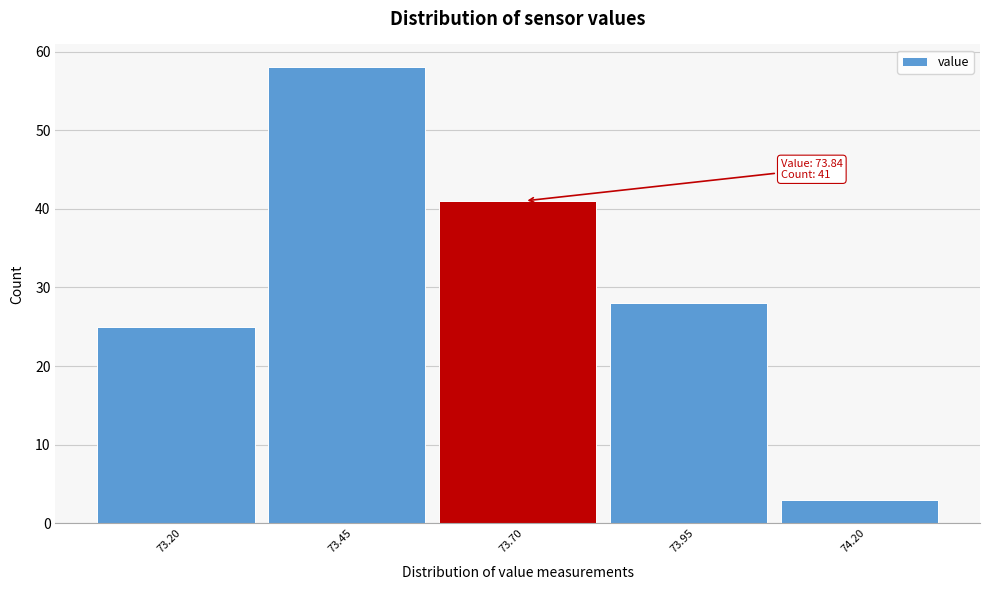

Reading left to right, extract all data points from this chart.

73.20=25	73.45=58	73.70=41	73.95=28	74.20=3